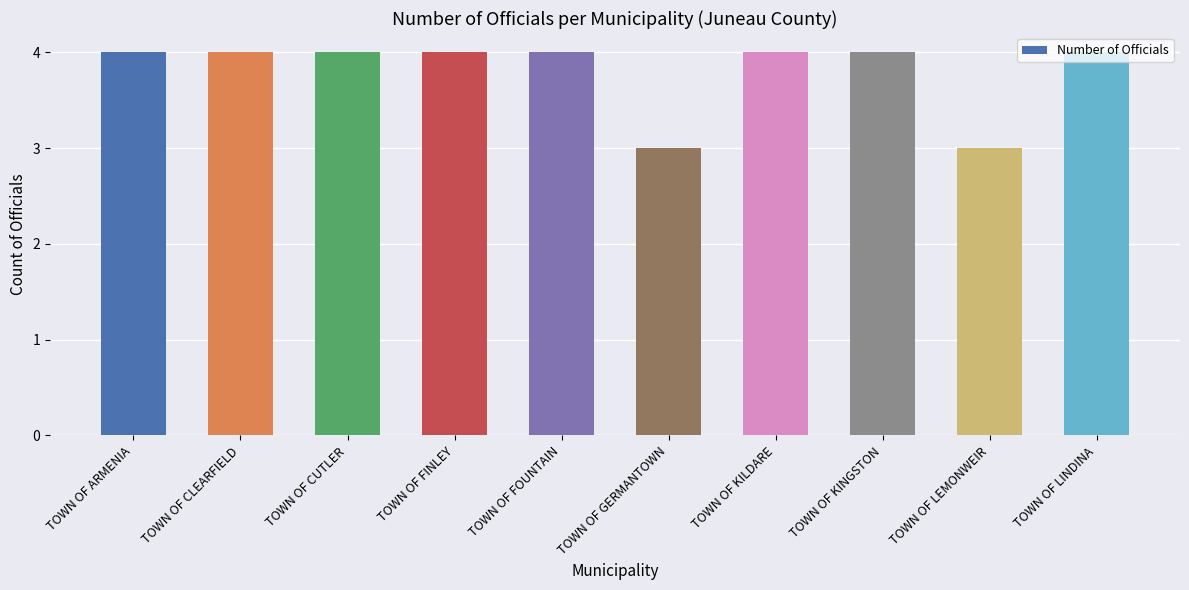

Reading left to right, what are all the values shown in this chart?

TOWN OF ARMENIA=4	TOWN OF CLEARFIELD=4	TOWN OF CUTLER=4	TOWN OF FINLEY=4	TOWN OF FOUNTAIN=4	TOWN OF GERMANTOWN=3	TOWN OF KILDARE=4	TOWN OF KINGSTON=4	TOWN OF LEMONWEIR=3	TOWN OF LINDINA=4